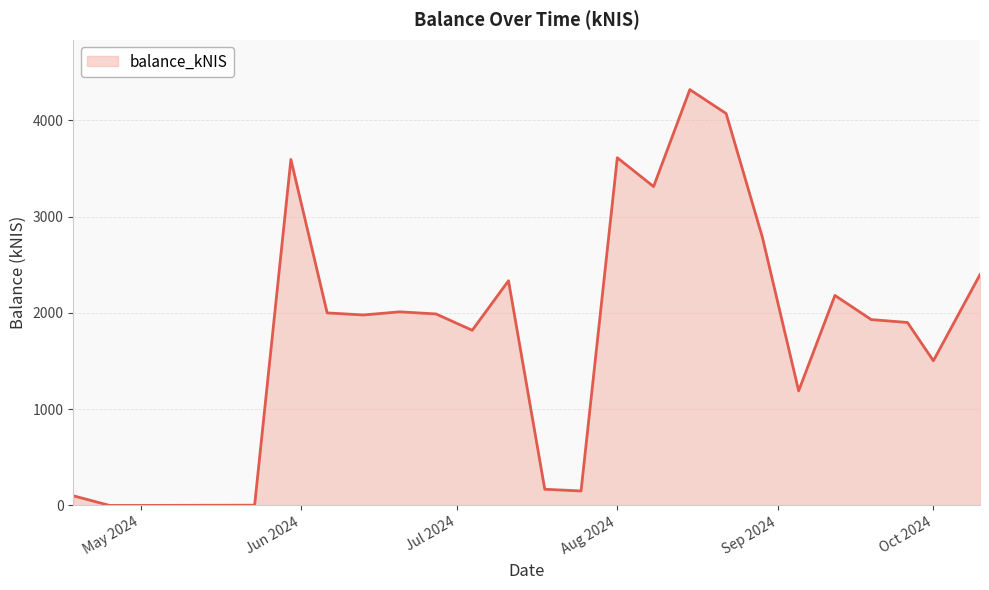

Does the chart have visible grid lines?

Yes